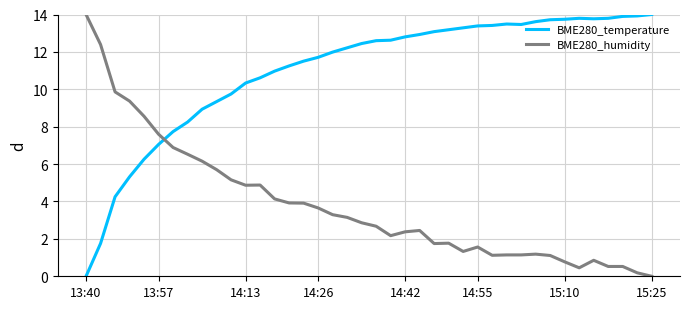

After their last crossing, which series has the higher values: BME280_humidity or BME280_temperature?

BME280_temperature